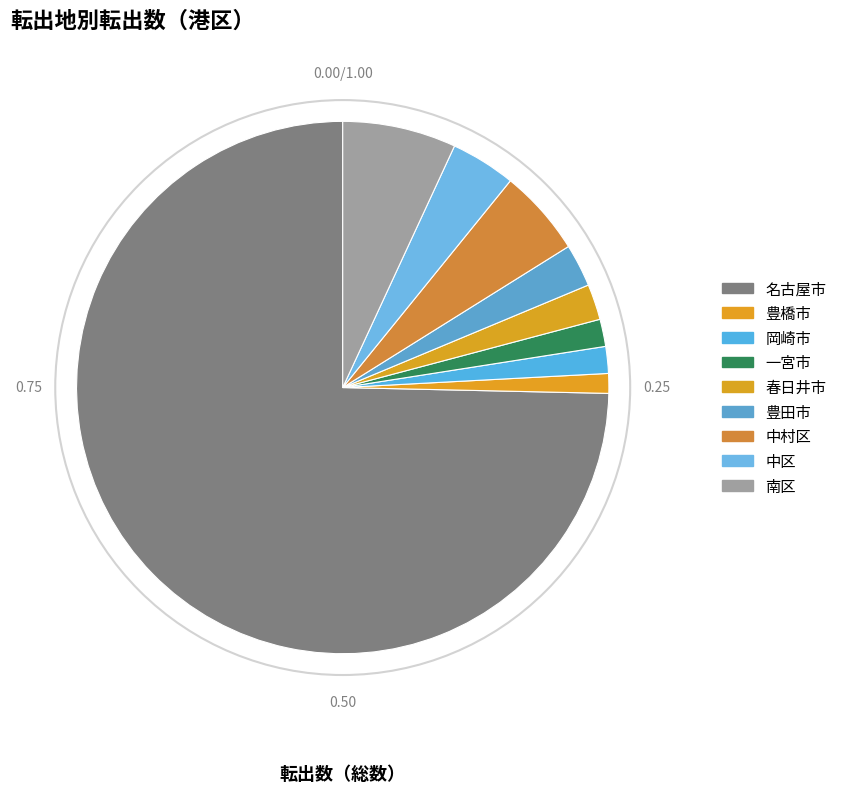

To the nearest percent, what is the combined percentage of 中村区 and 中区?

9%